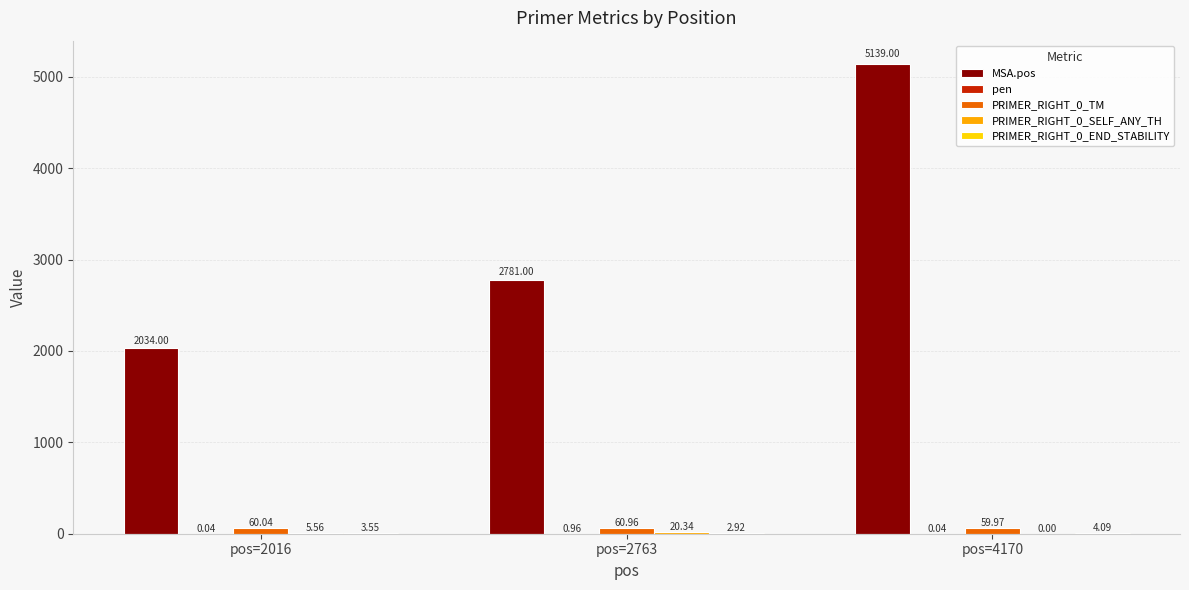

Which series changed the most between pos=2016 and pos=4170?

MSA.pos